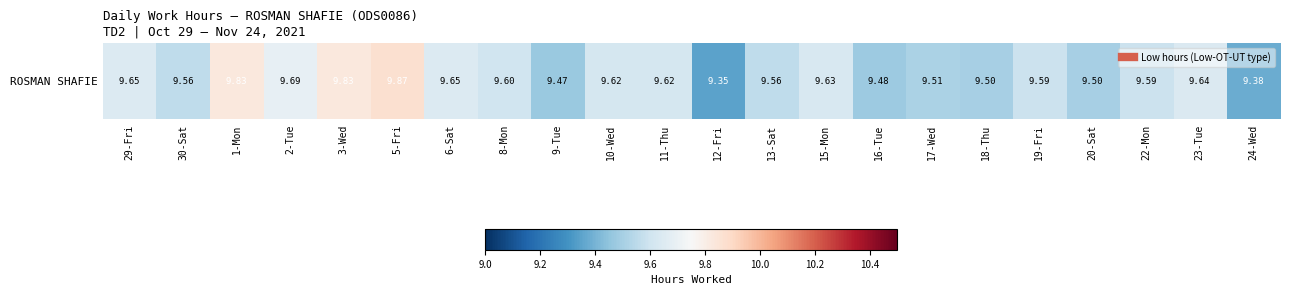

What is the ratio of the value at 17-Wed to the value at 9-Tue?

1.0